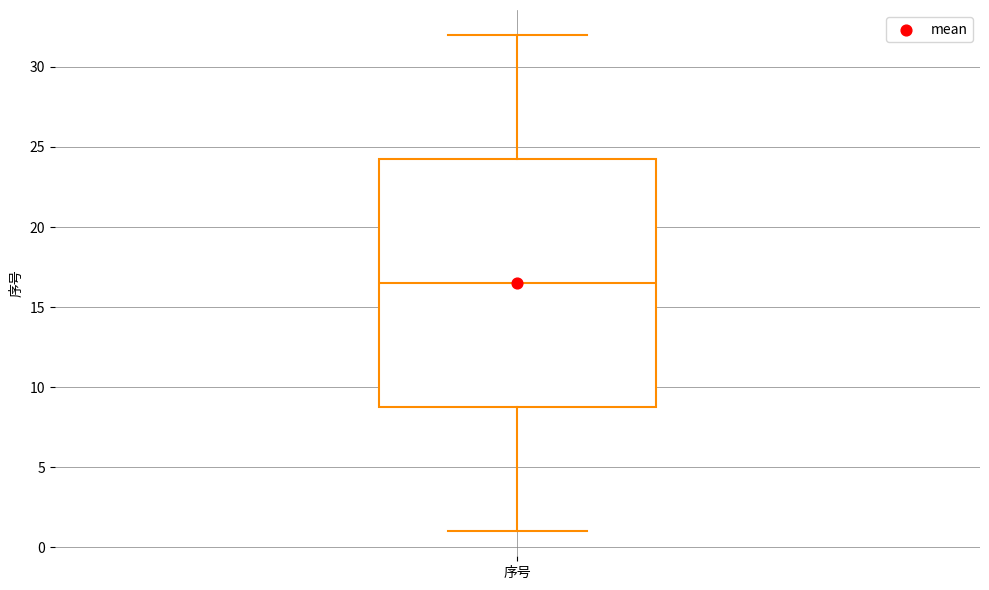

Where does the upper whisker of the box for 序号 end on the y-axis? The values are not printed on the chart, so give them approximately, as read against the axis.

32.0